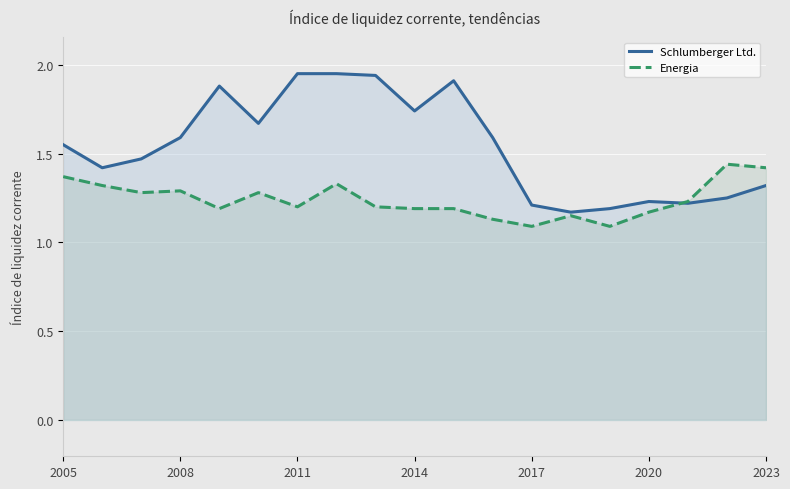

True or false: Schlumberger Ltd. and Energia intersect in this chart.

True